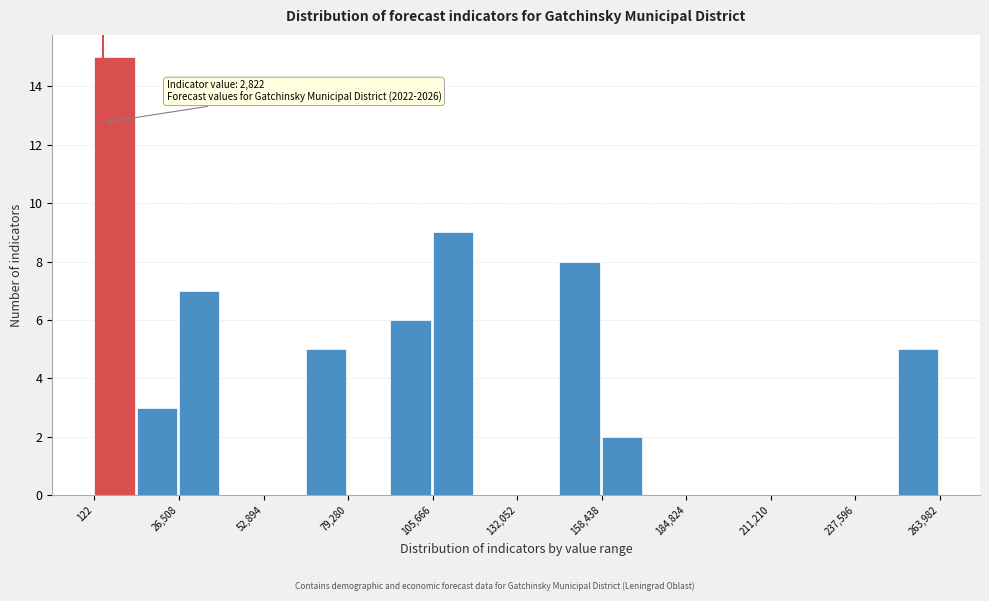

Around what value on the x-axis is the tallest bar? Give the approximate position of its centre, as read against the axis.

5000